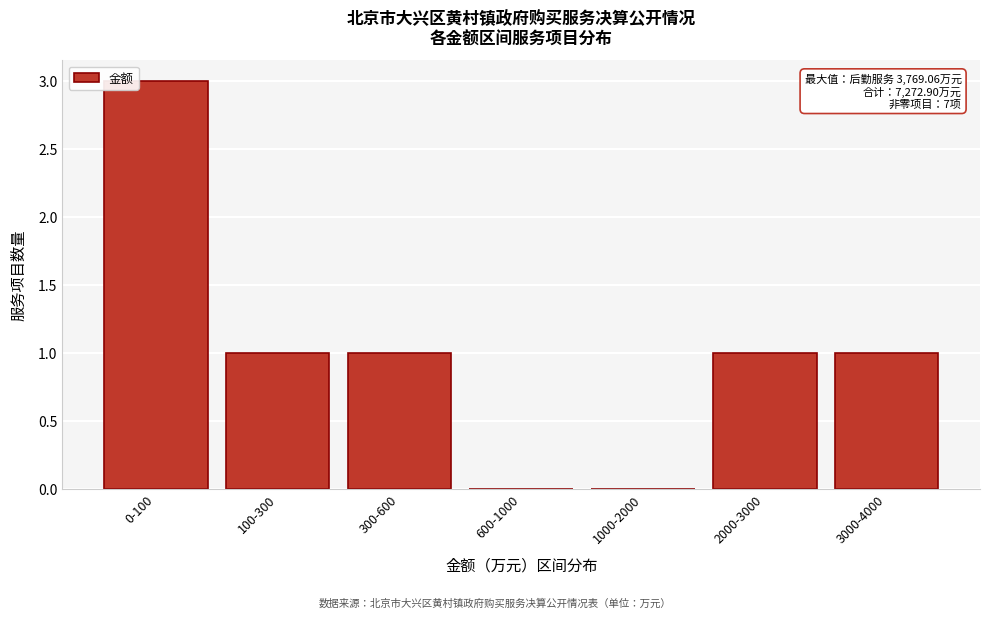

Reading left to right, what are all the values shown in this chart?

0-100=3	100-300=1	300-600=1	600-1000=0	1000-2000=0	2000-3000=1	3000-4000=1